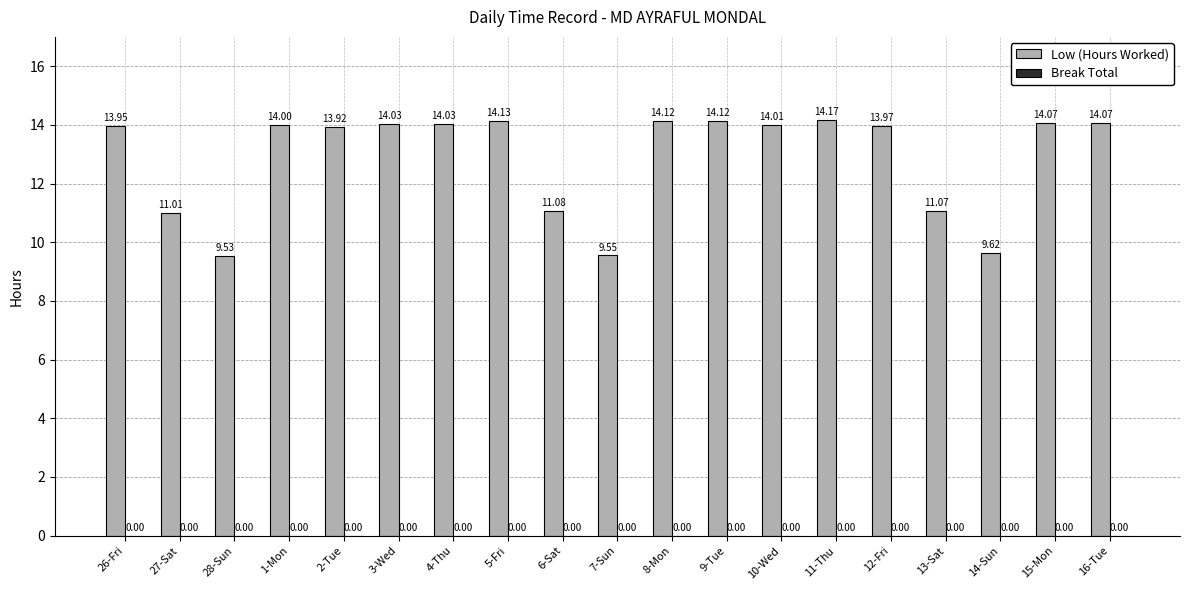

Approximately how many times larger is the value at 15-Mon compared to 16-Tue?

1.0